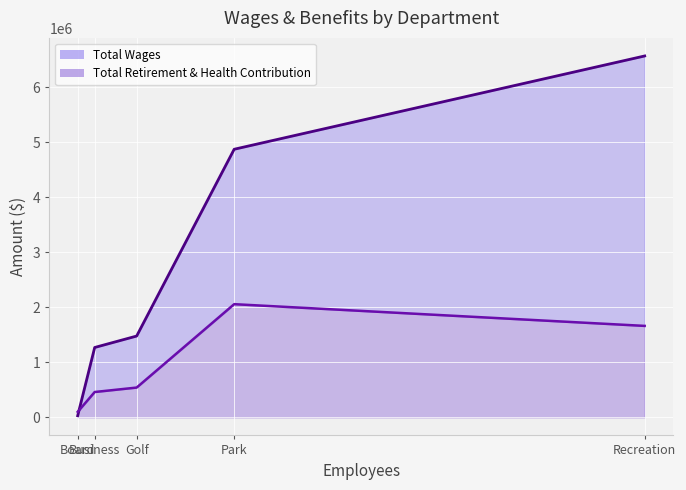

How many lines are shown in the chart?

2